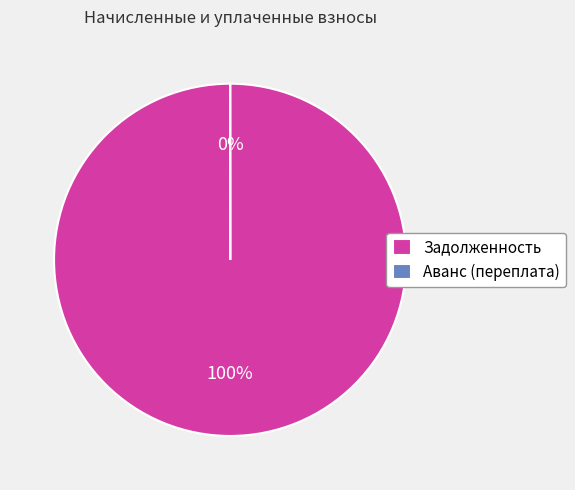

Is there a majority slice in this chart?

Yes